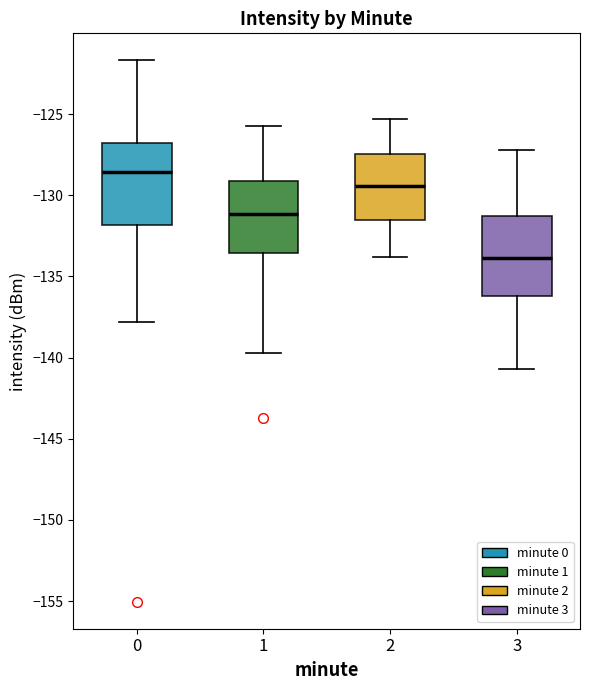

Reading left to right, transcribe this box plot: for each box, give where its median line is, the range the box spans, and where its two whiskers end, as read against the y-axis. The values are not printed on the chart, so give them approximately, as read against the axis.

0: median -128.5, box -132.0 to -127.0, whiskers -138.0 to -121.5
1: median -131.0, box -133.5 to -129.0, whiskers -139.5 to -125.5
2: median -129.5, box -131.5 to -127.5, whiskers -134.0 to -125.5
3: median -134.0, box -136.0 to -131.5, whiskers -140.5 to -127.0